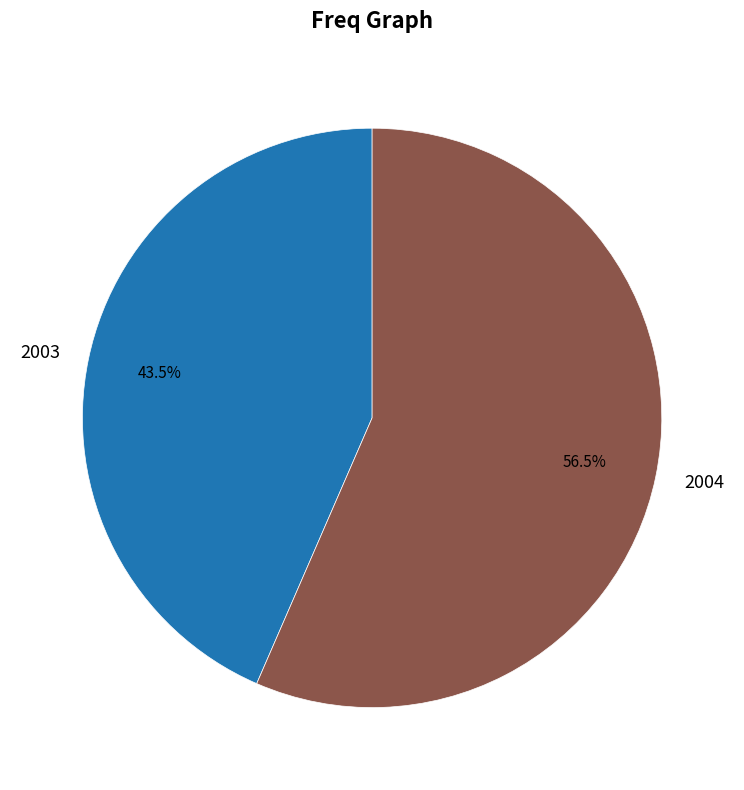

Is there a majority slice in this chart?

Yes